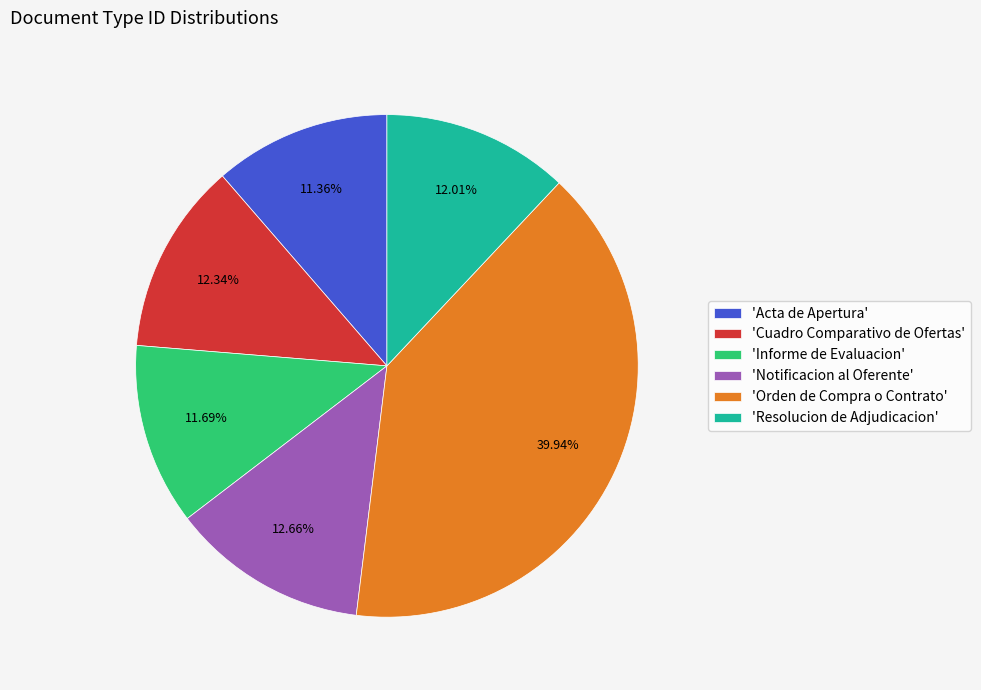

Does any single category account for the majority?

No